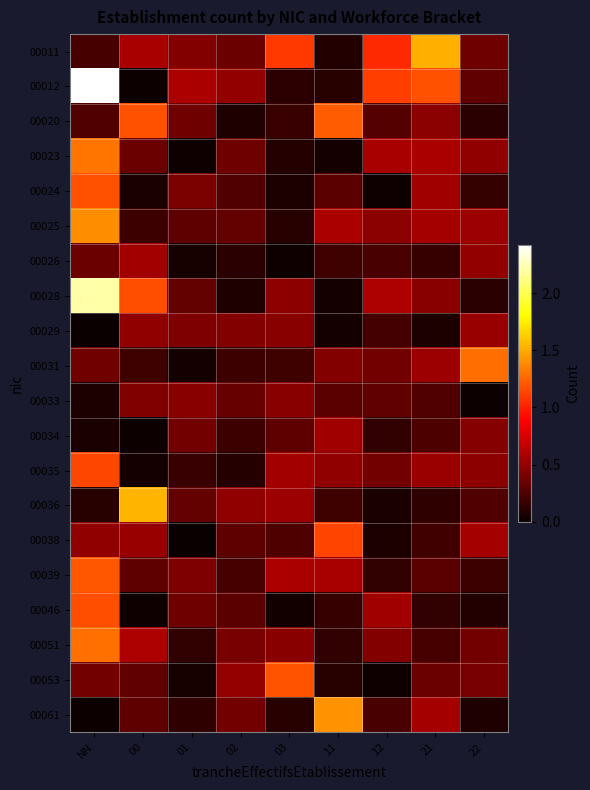

Which series has the largest total across all categories?

00012